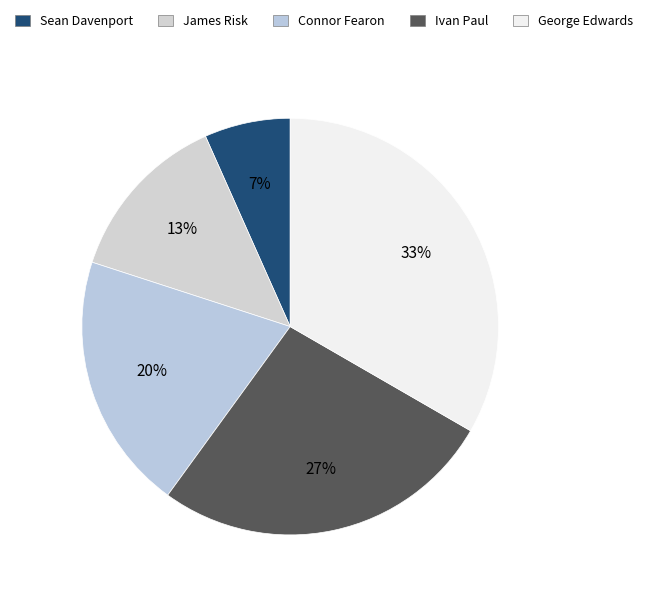

Which slice is the smallest?

Sean Davenport